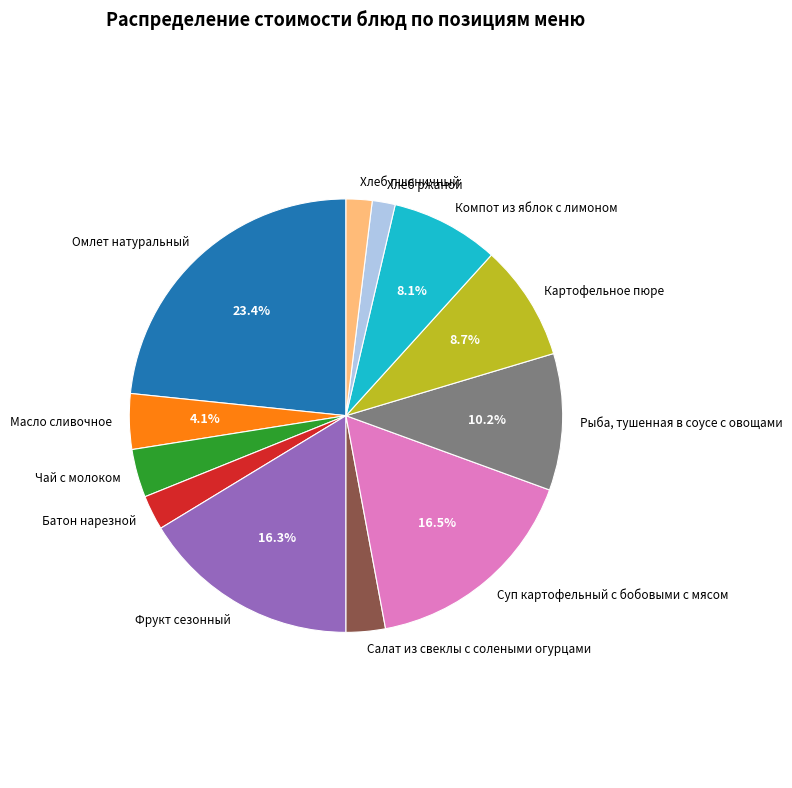

Is there any slice that represents more than half of the pie?

No